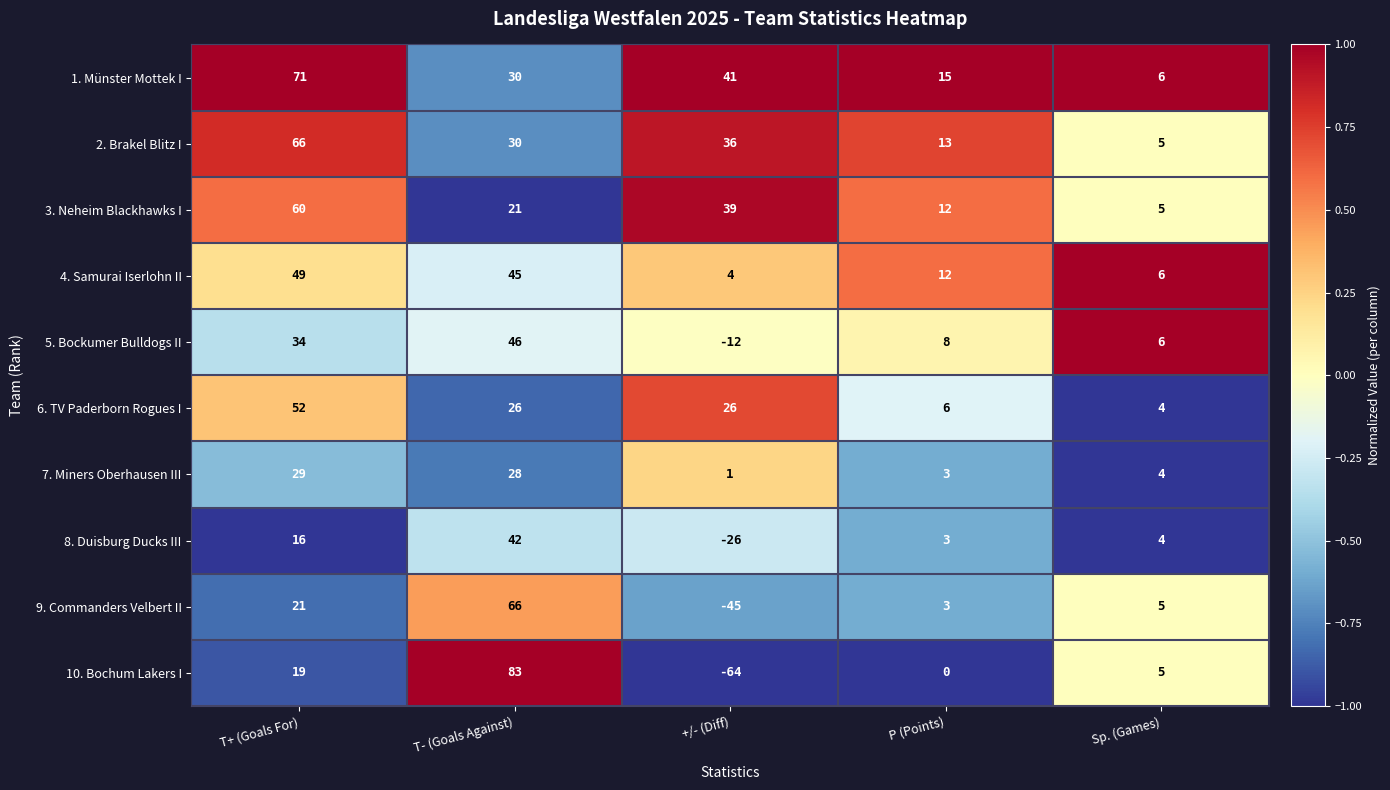

True or false: 10. Bochum Lakers I has a value of 27 at T+ (Goals For).

False